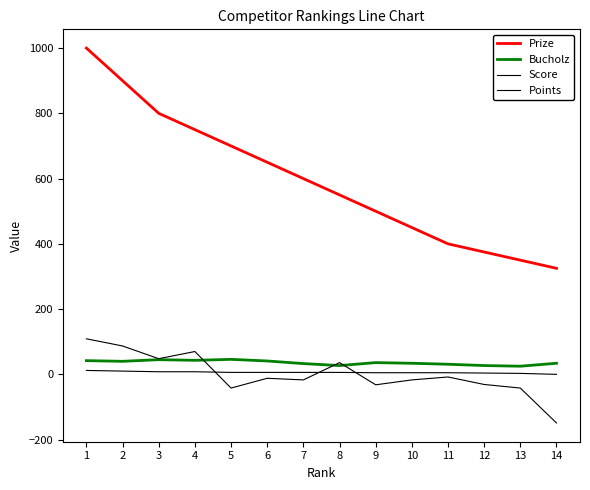

What is the difference between the Prize values at 13 and 5?

350